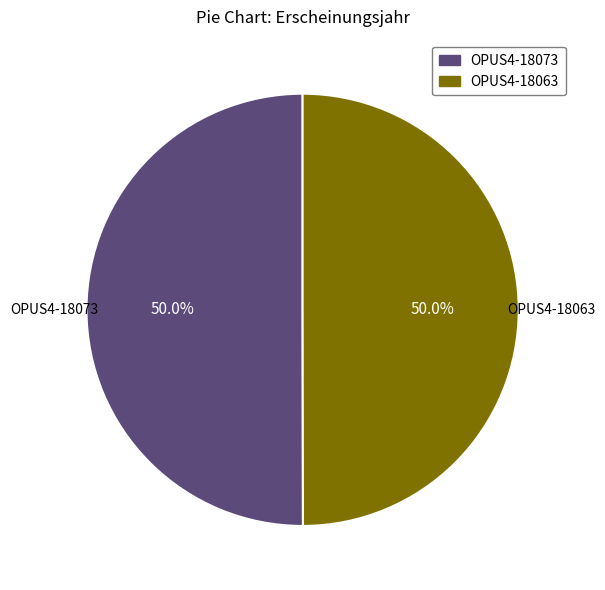

What portion of the pie excludes OPUS4-18073?

50.0%